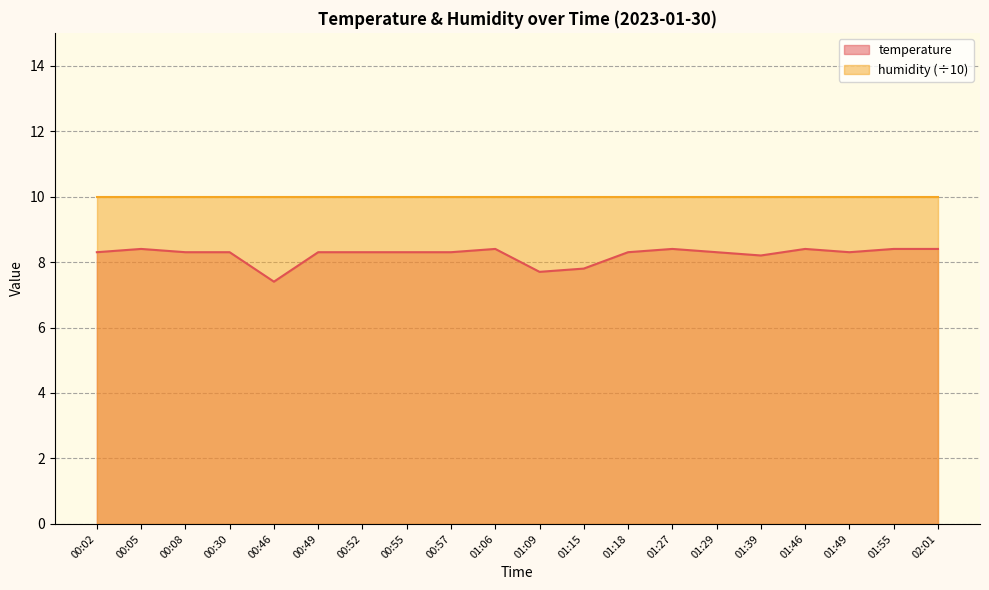

Is it true that the value at 00:57 is 13.9?

False